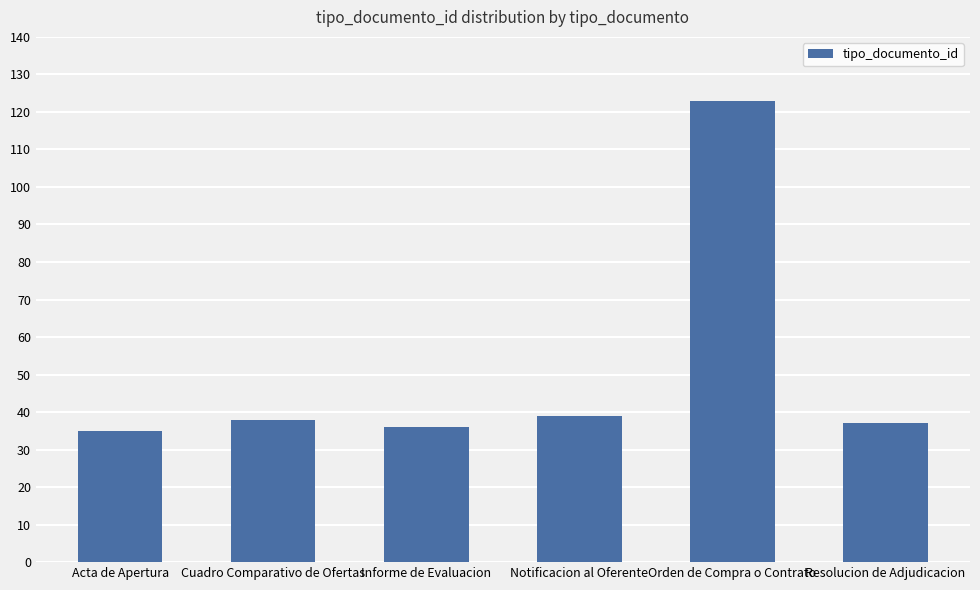

Between Acta de Apertura and Notificacion al Oferente, which is larger?

Notificacion al Oferente